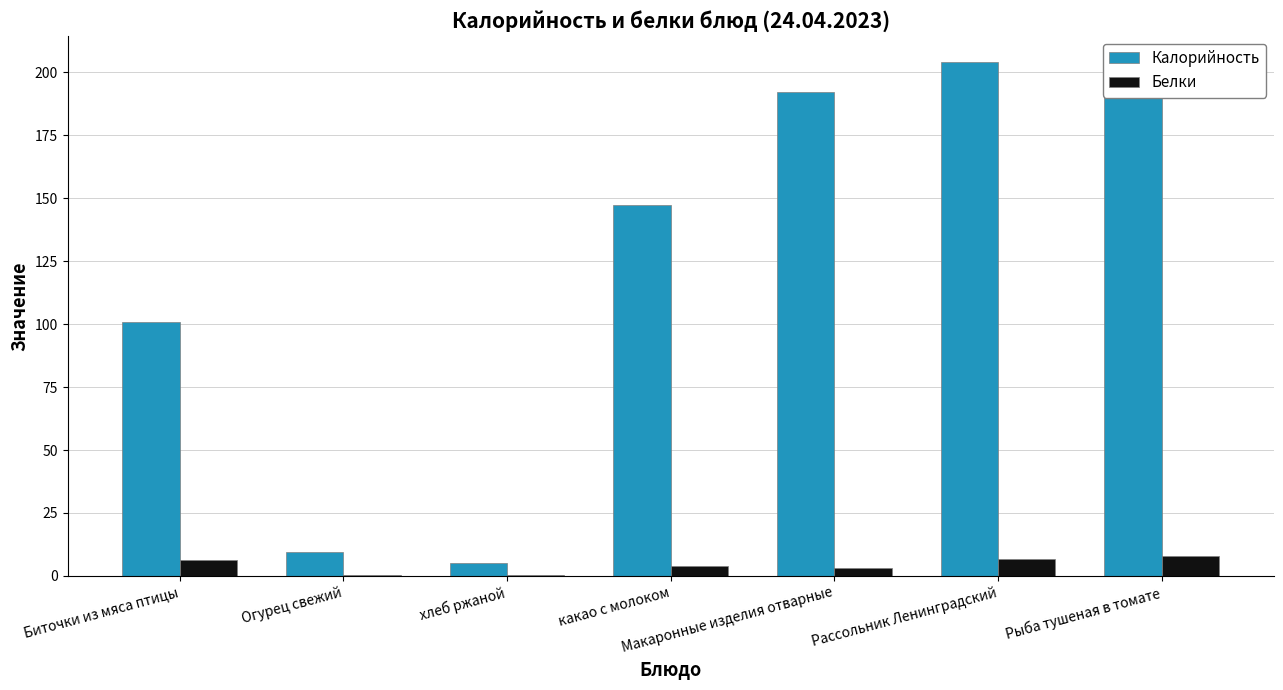

Which category has the highest value in the Калорийность series?

Рассольник Ленинградский